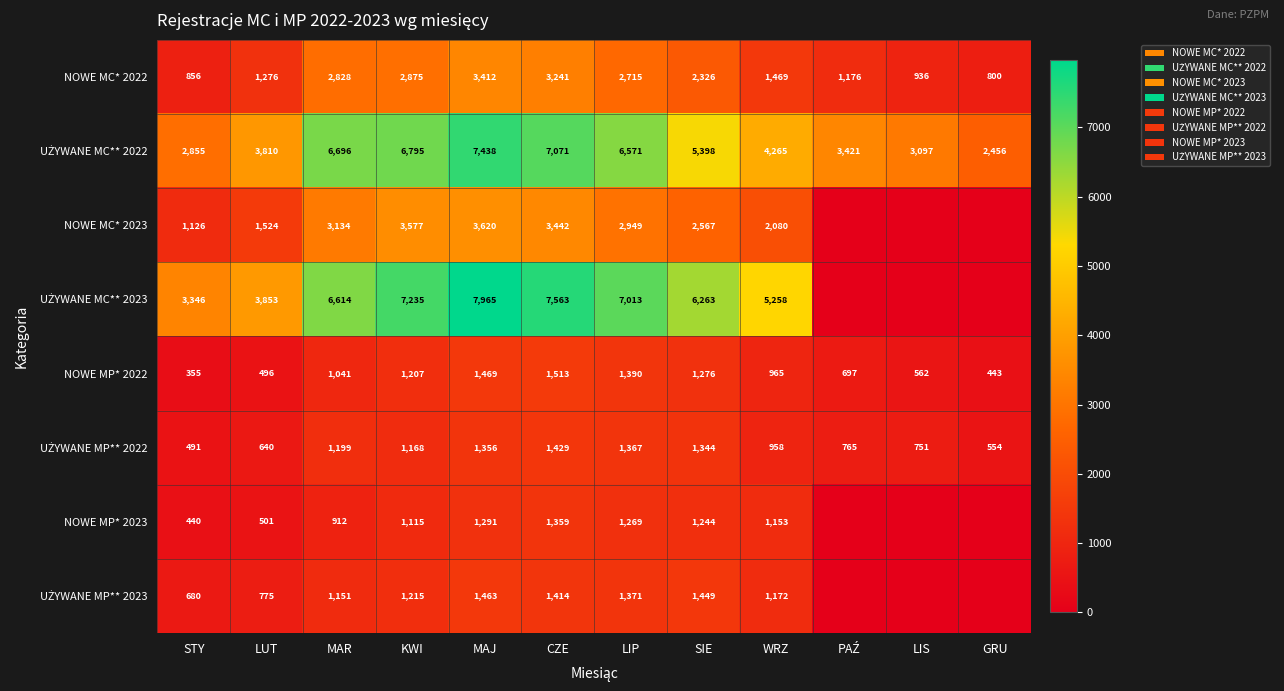

True or false: NOWE MP* 2023 has a value of 884 at MAJ.

False